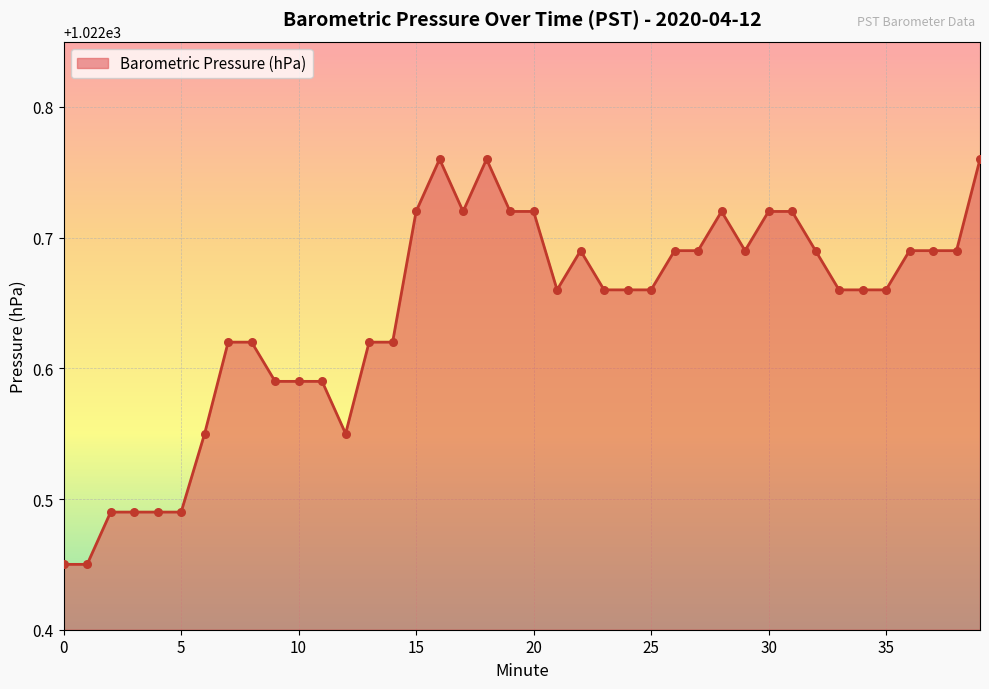

What is the difference between the maximum and minimum values?

0.3